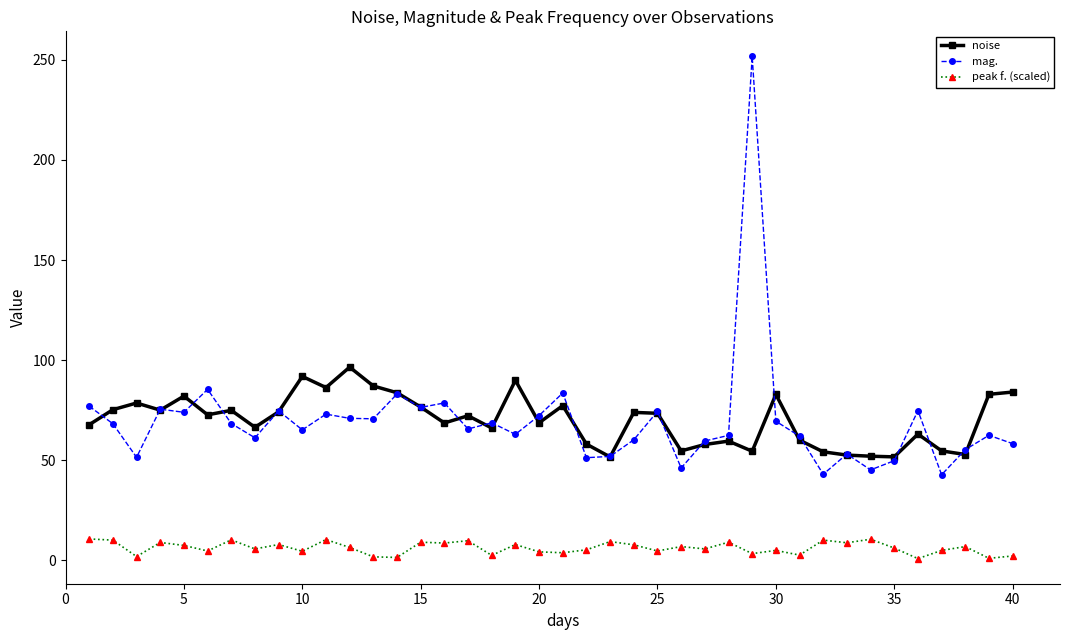

What is the sum of all noise values?

2808.1